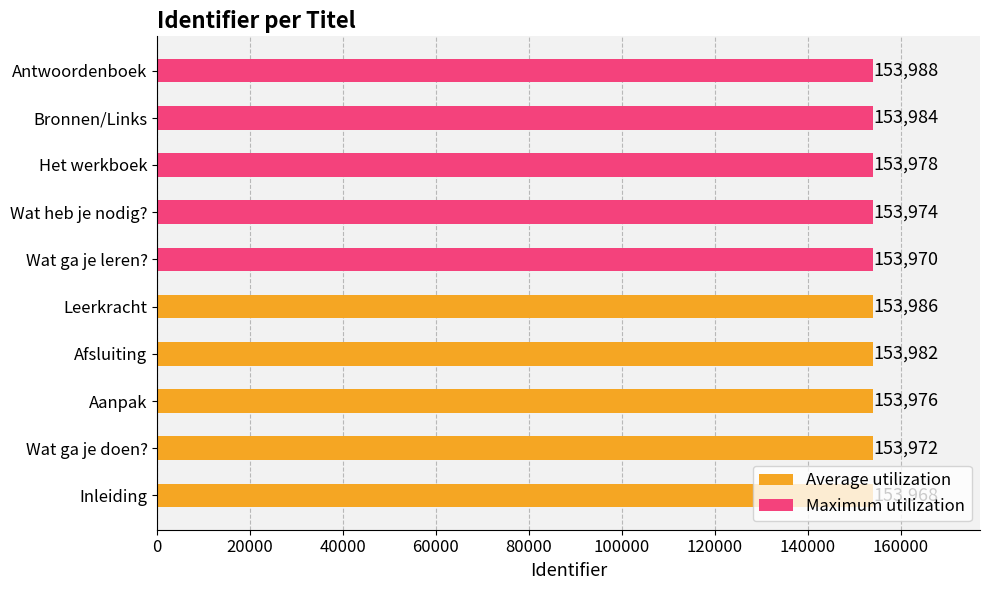

How many data points does each series have?

5